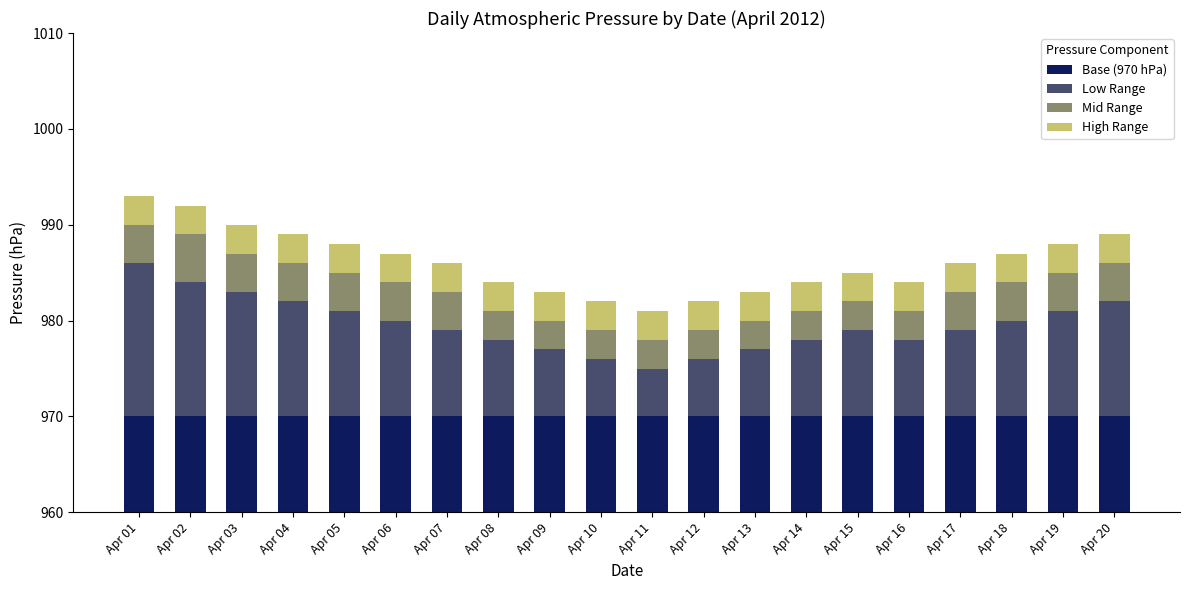

How many series are shown in this chart?

4